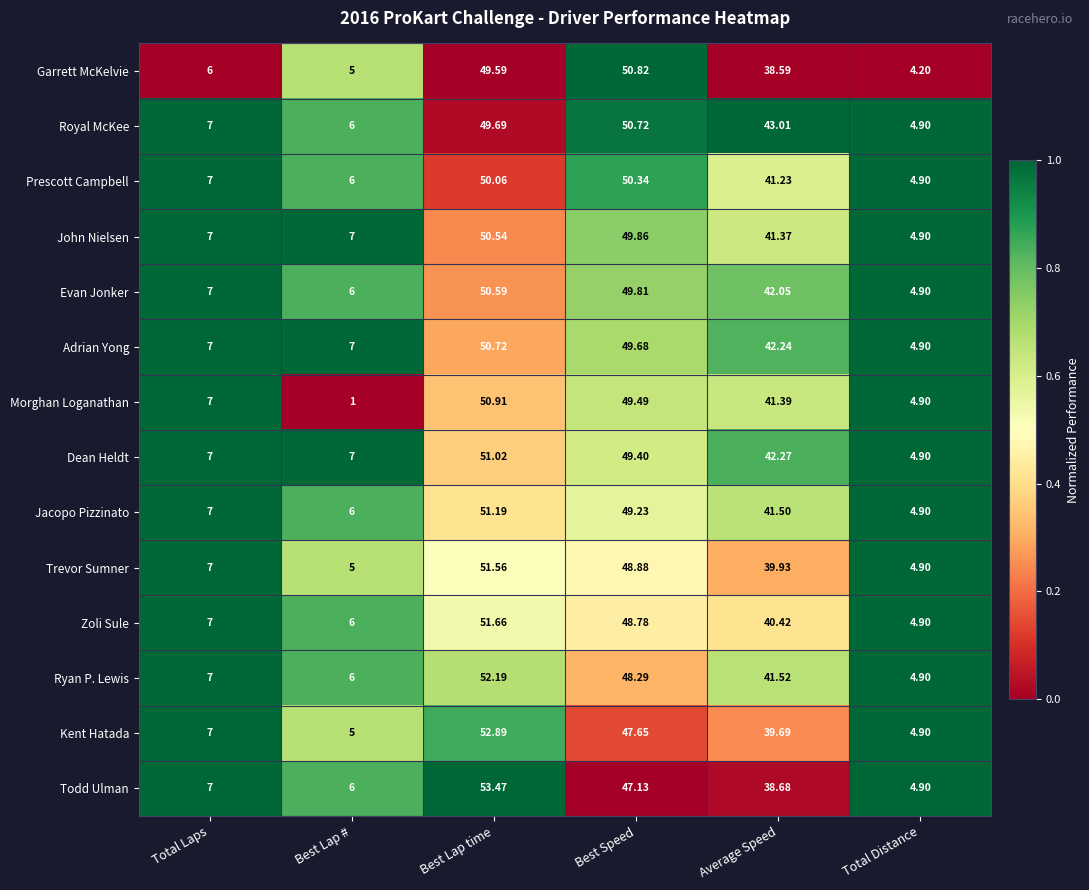

Which label corresponds to the largest value in the chart?

Best Lap time